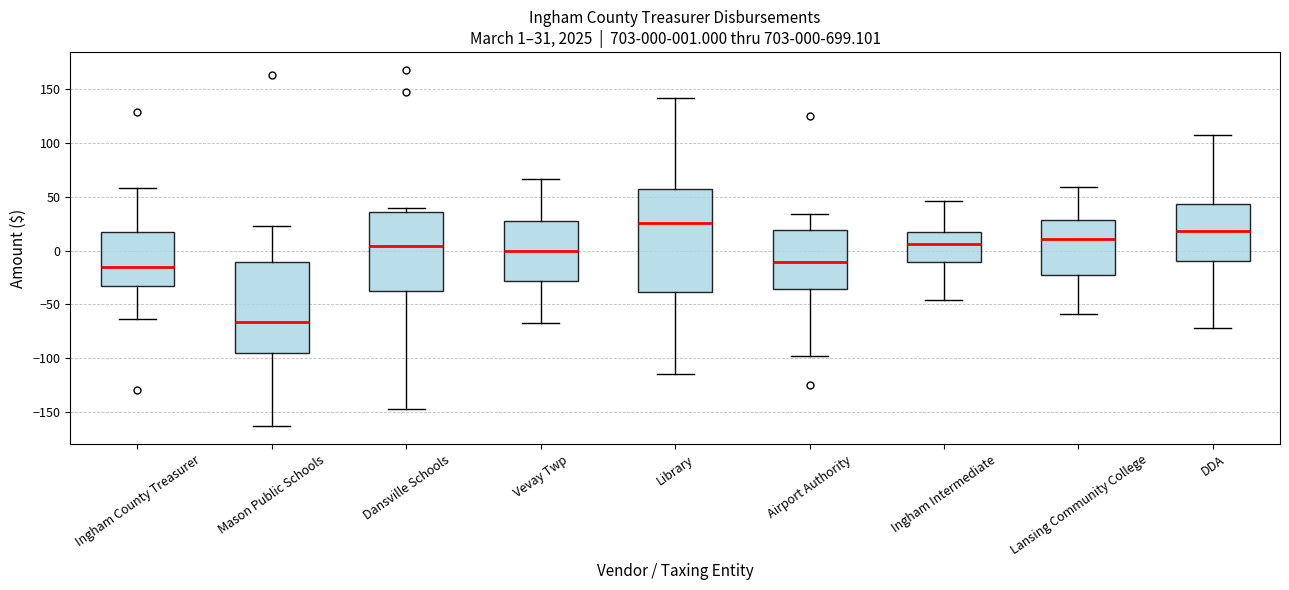

Which box has the highest median line?

Library